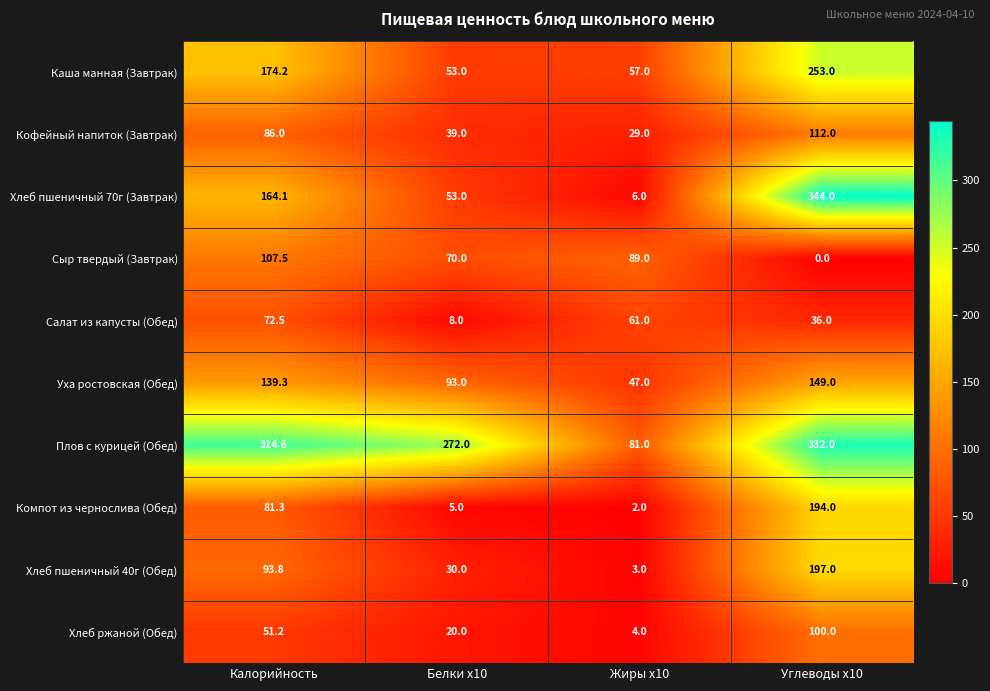

How many series are shown in this chart?

10